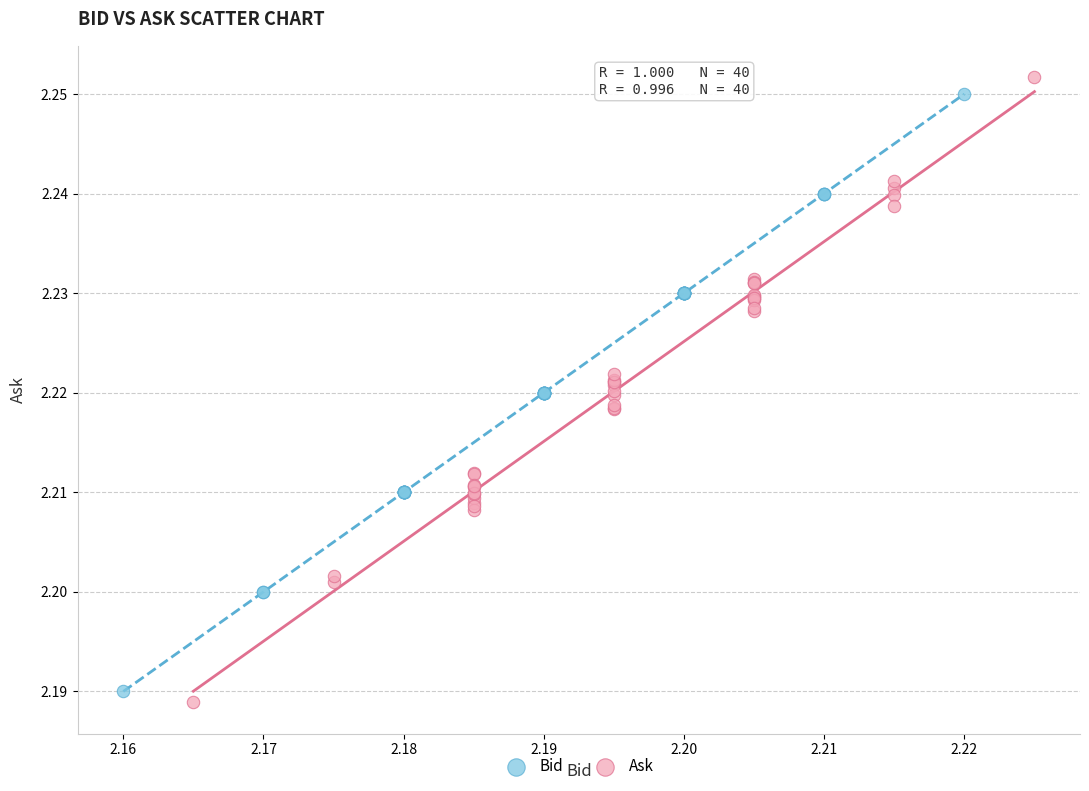

What are all the series names shown in the legend?

Bid, Ask